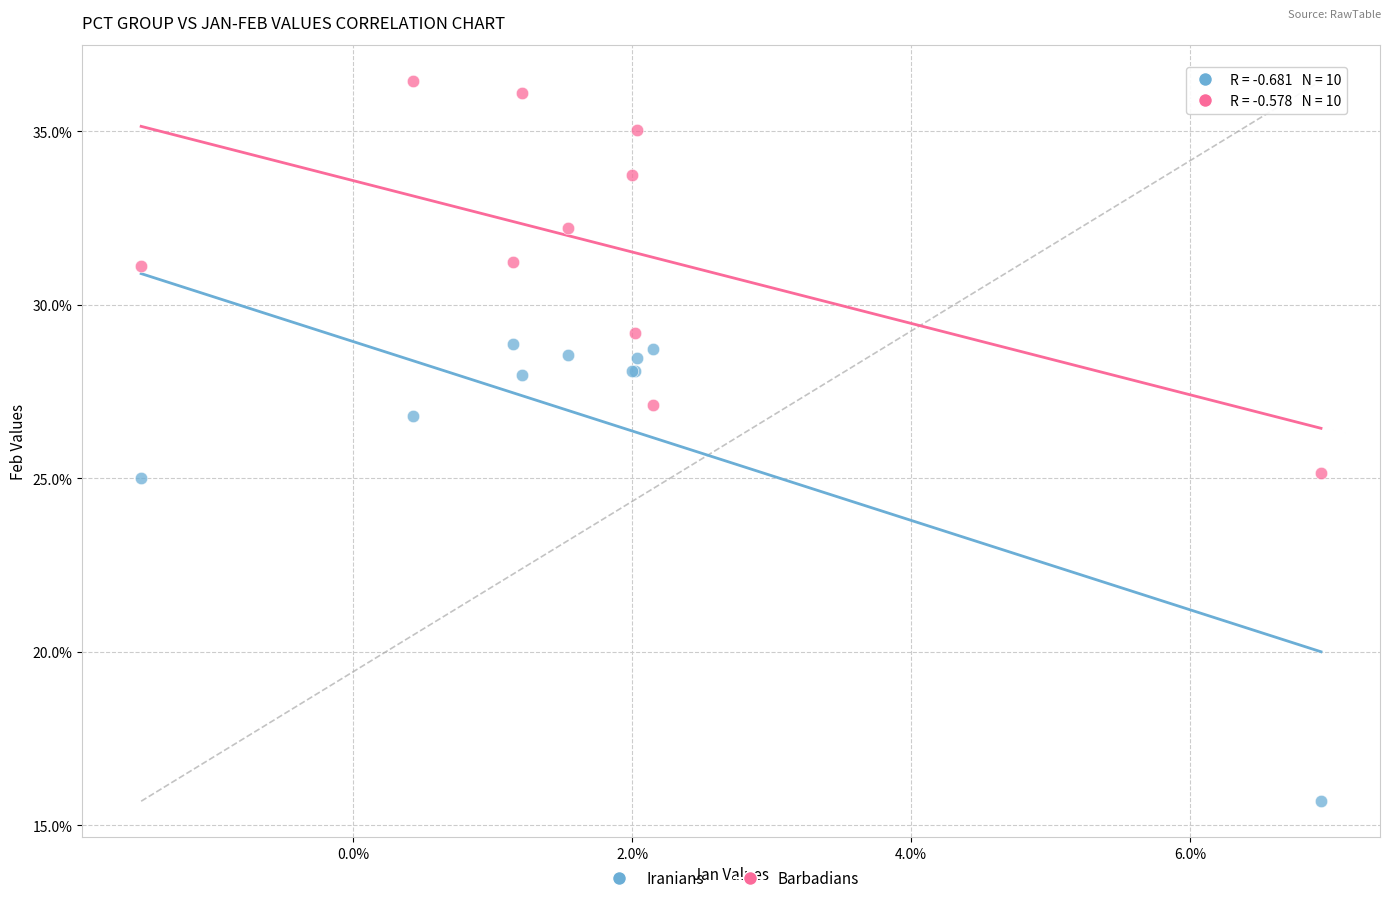

What are all the series names shown in the legend?

Iranians, Barbadians